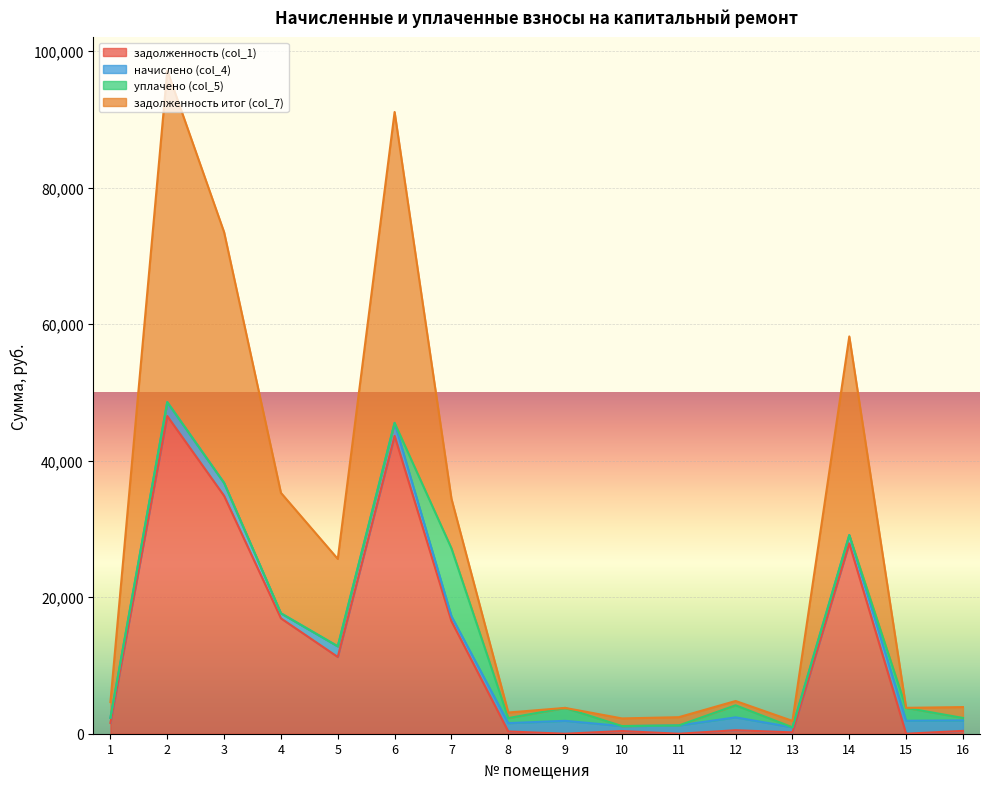

What is the sum of the задолженность итог (col_7) values at 13 and 1?

3257.4